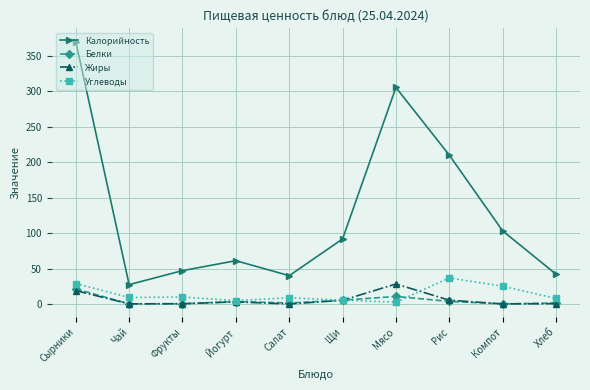

The Калорийность series shows 10.6 at Салат. True or false?

False